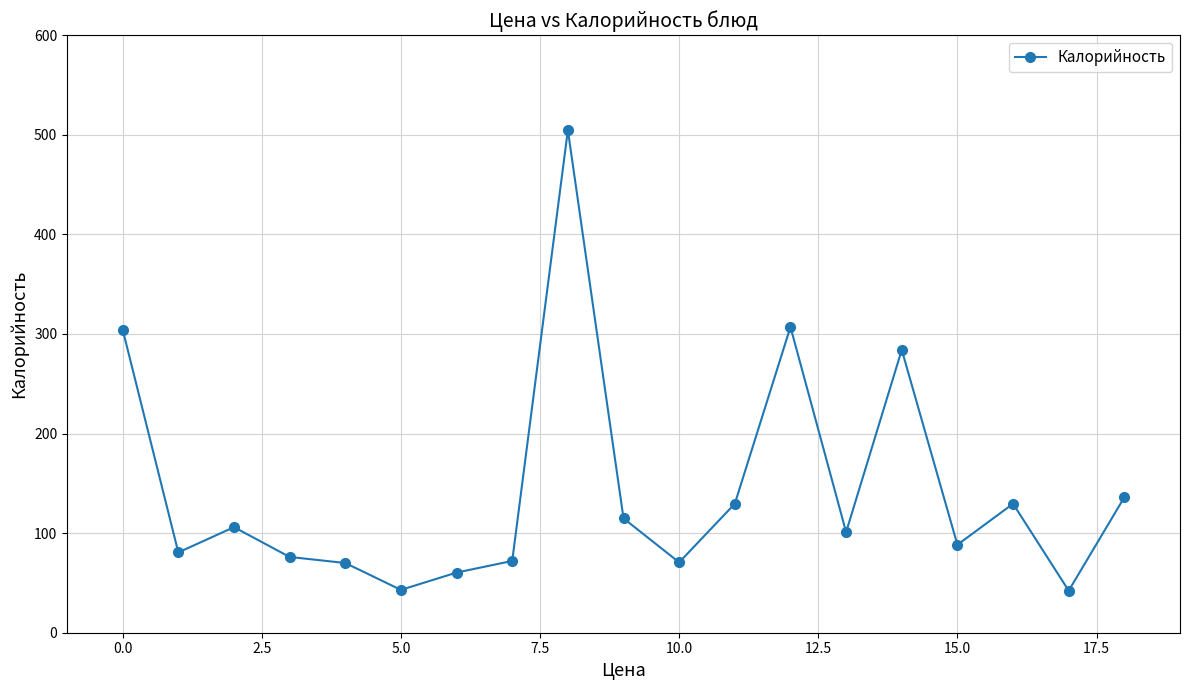

What is the value of the 15th point from the left?

284.0